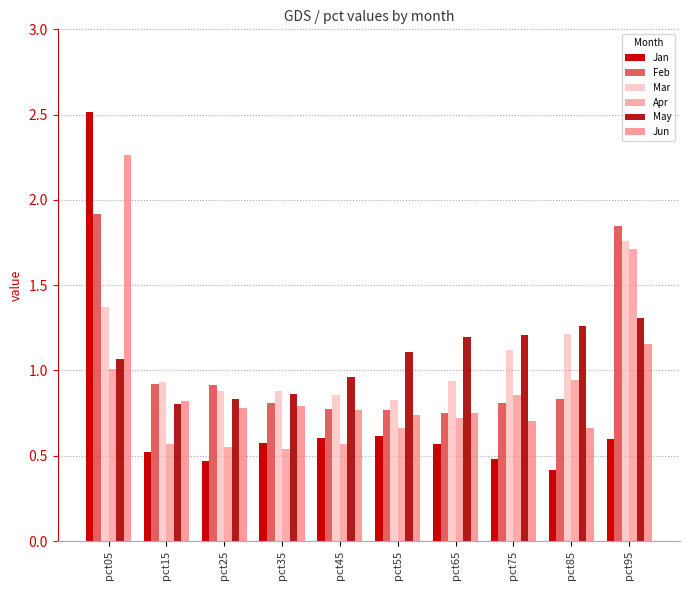

What is the lowest value of the May series?

0.8